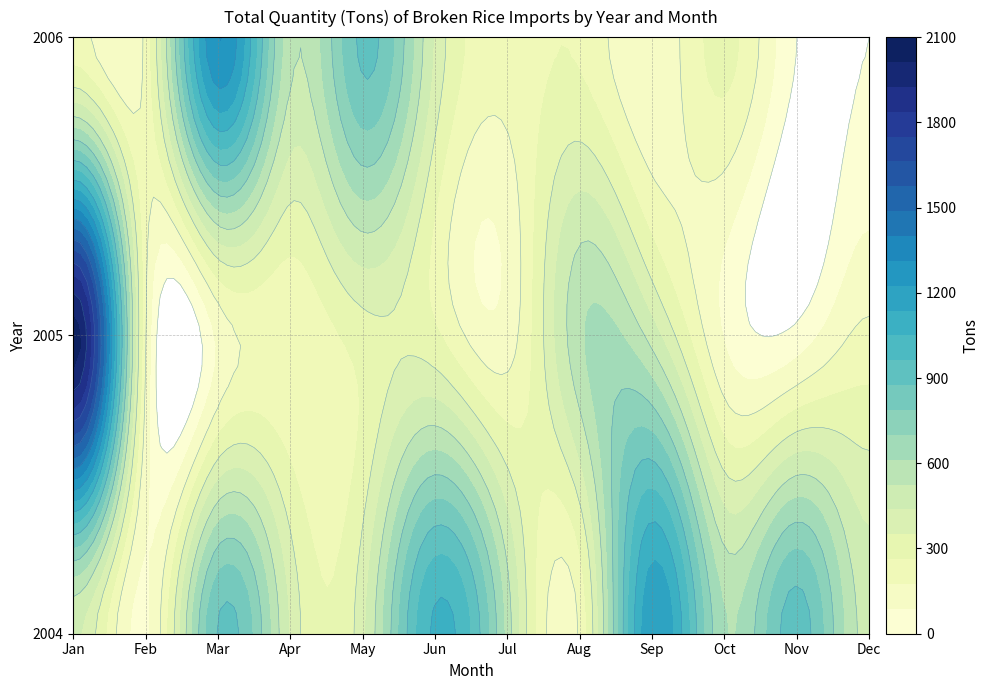

At which category is the sum across all series the highest?

Jan